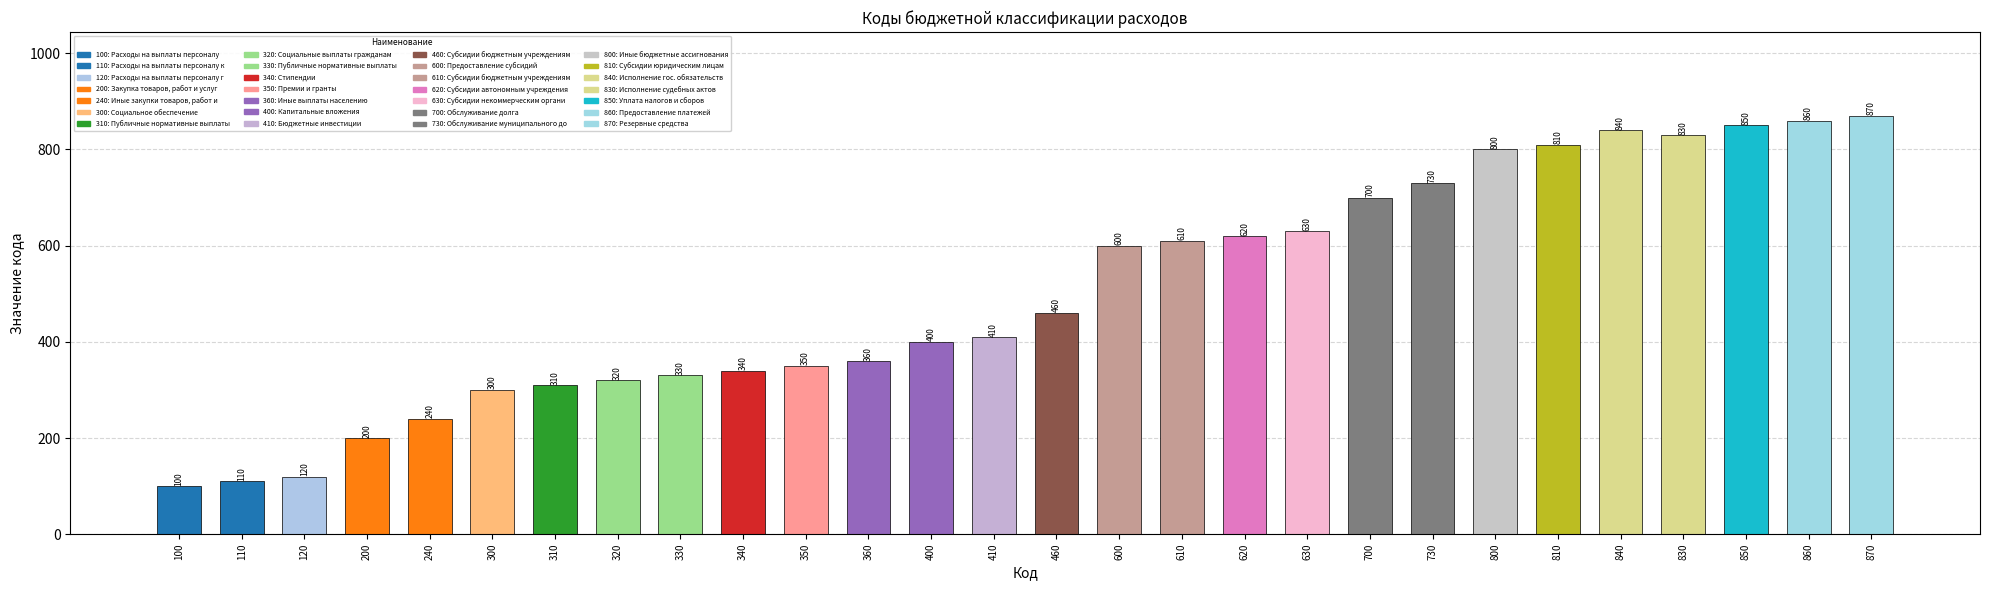

List the labels in order of value, smallest first.

100, 110, 120, 200, 240, 300, 310, 320, 330, 340, 350, 360, 400, 410, 460, 600, 610, 620, 630, 700, 730, 800, 810, 830, 840, 850, 860, 870